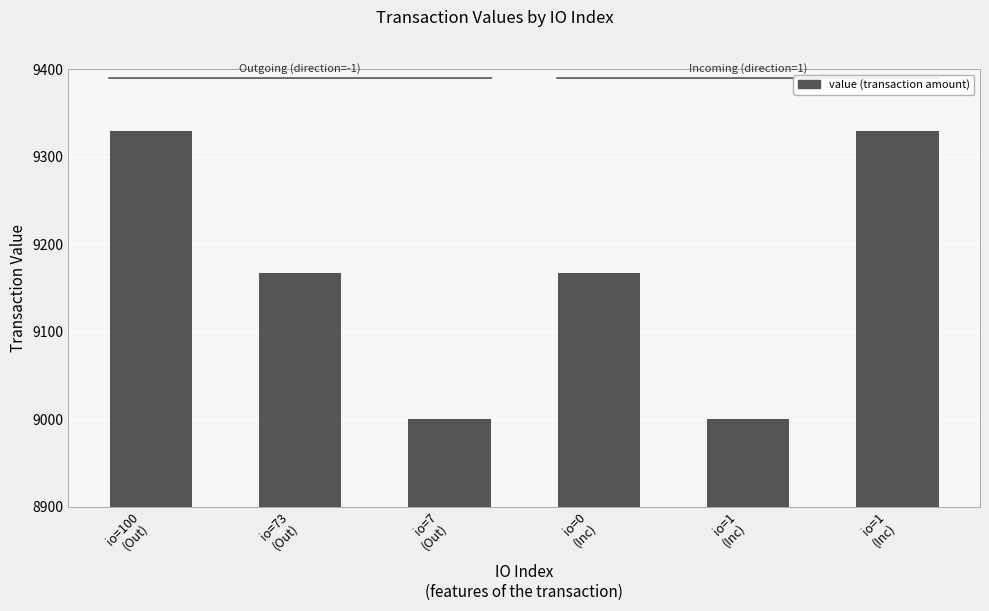

List the labels in order of value, largest first.

io=100
(Out), io=1
(Inc), io=73
(Out), io=0
(Inc), io=7
(Out), io=1
(Inc)